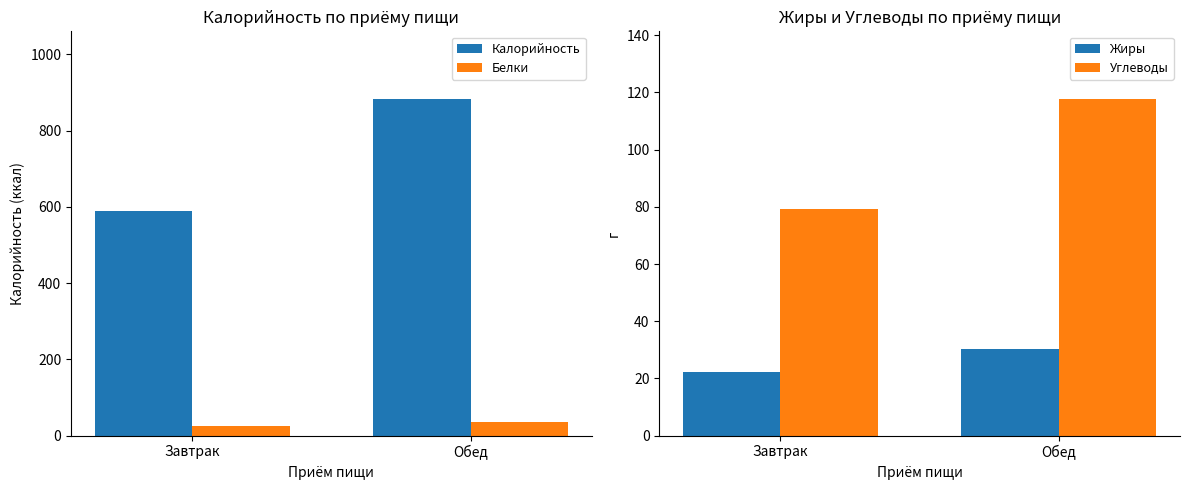

What are all the series names shown in the legend?

Калорийность, Белки, Жиры, Углеводы